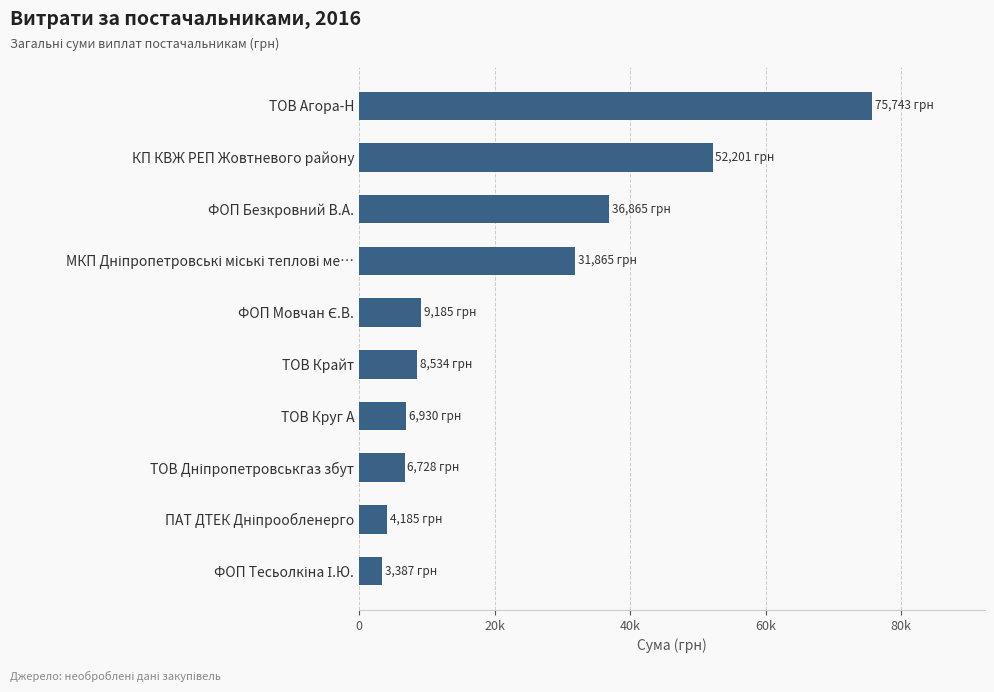

Does the chart contain any negative values?

No